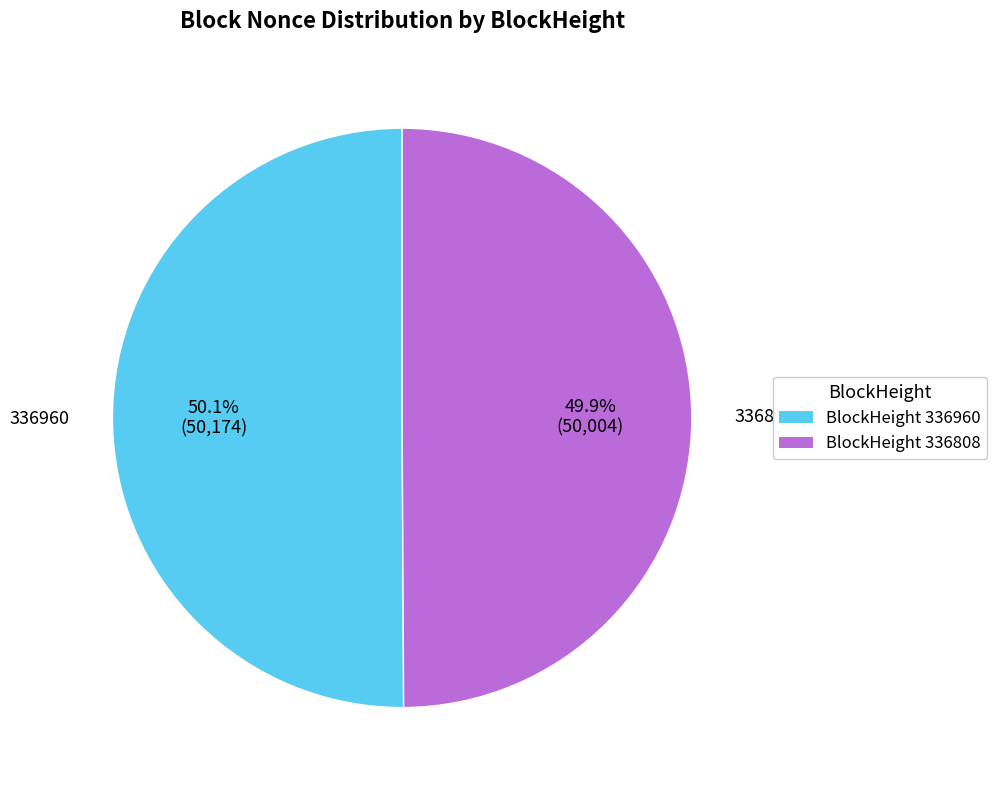

Is there a majority slice in this chart?

Yes